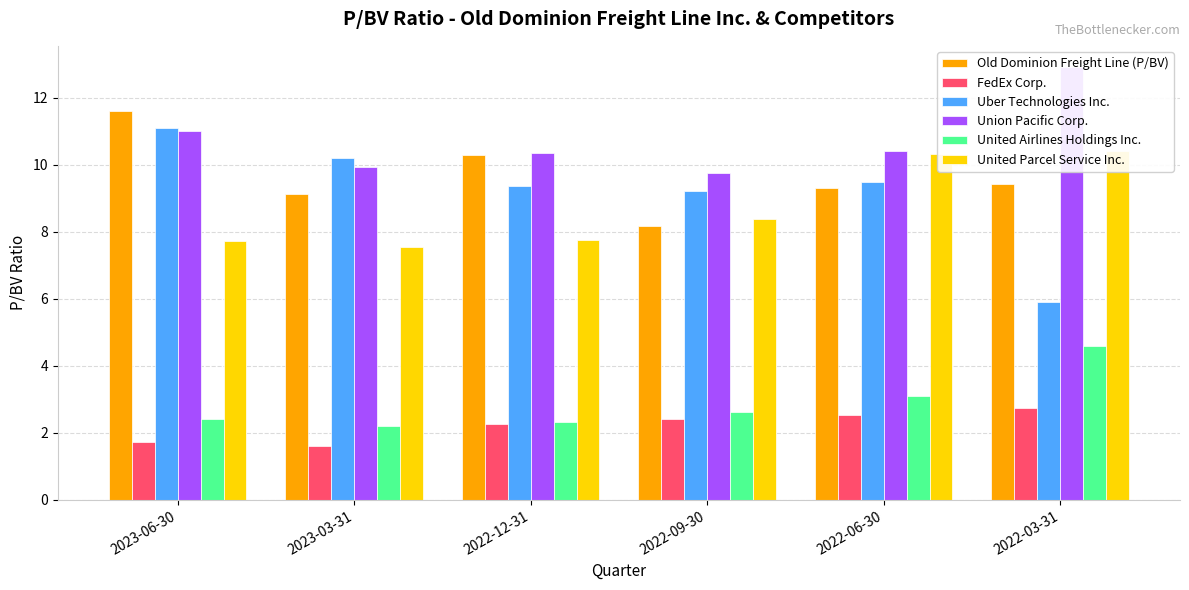

Between 2022-09-30 and 2023-06-30, which is larger?

2023-06-30